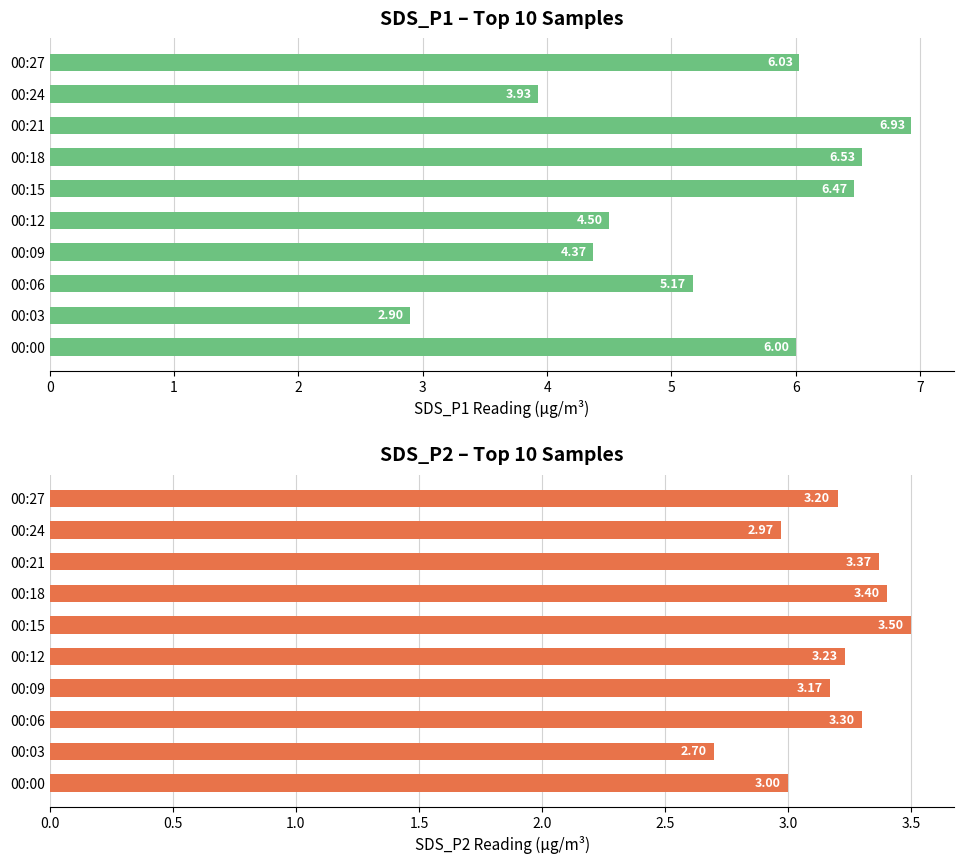

How many data points in SDS_P2 are above 3?

7